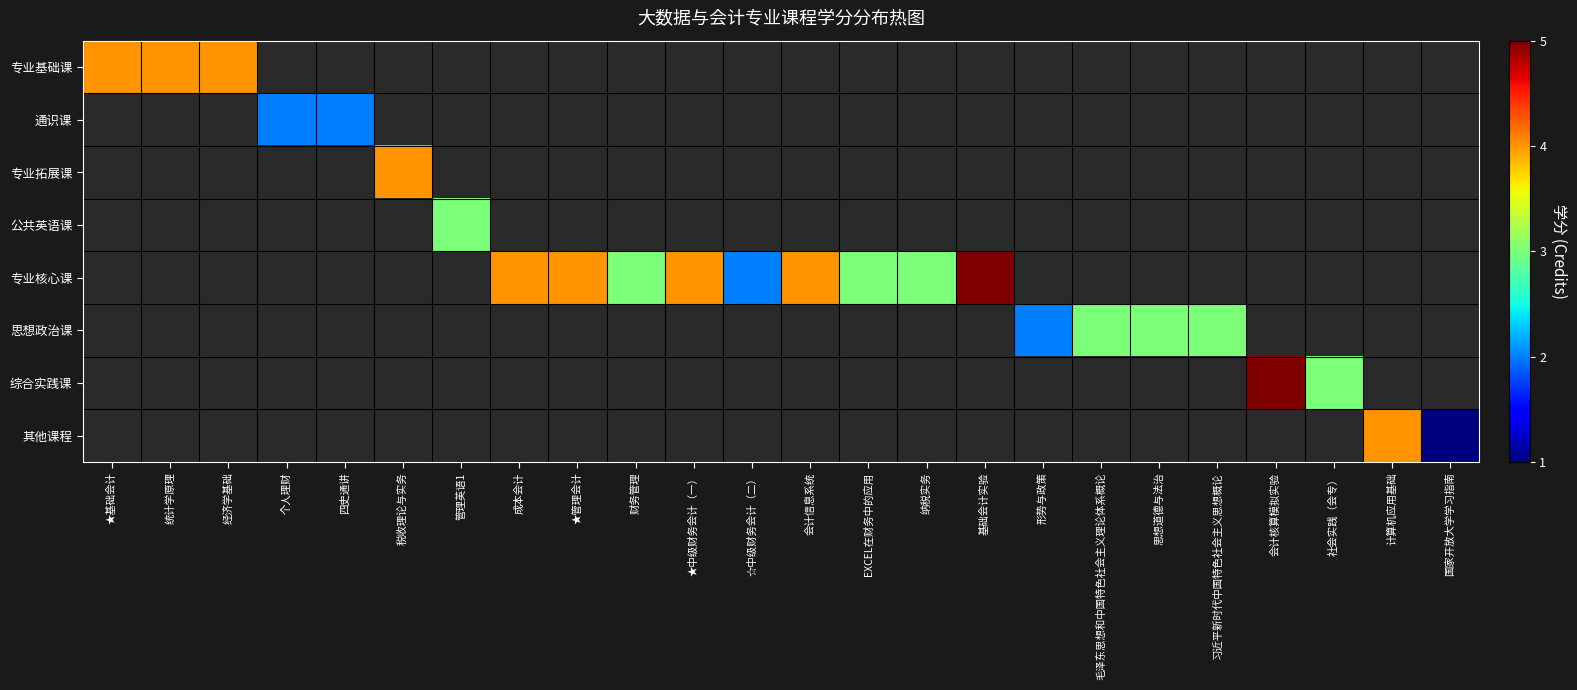

Which label corresponds to the largest value in the chart?

基础会计实验